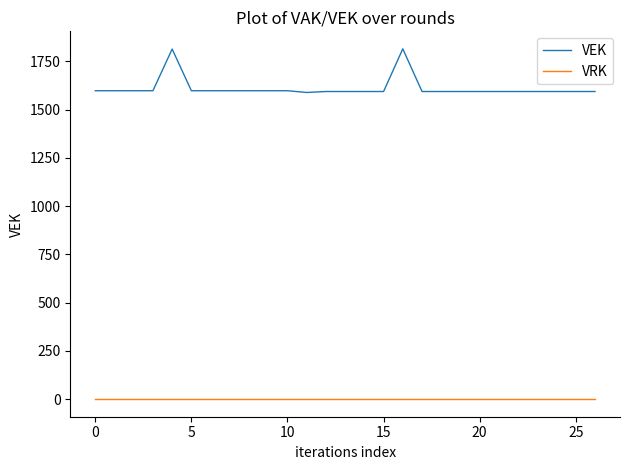

What is the difference between the maximum and second lowest values in the VEK series?

221